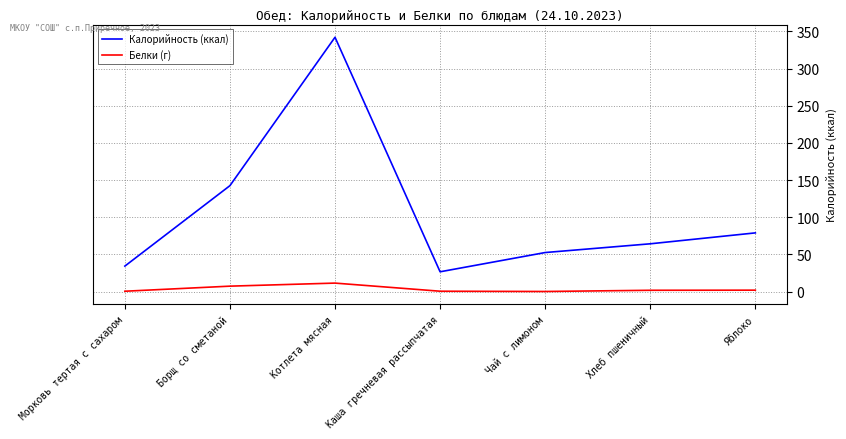

Rank the categories by Калорийность (ккал) value from lowest to highest.

Каша гречневая рассыпчатая, Морковь тертая с сахаром, Чай с лимоном, Хлеб пшеничный, Яблоко, Борщ со сметаной, Котлета мясная